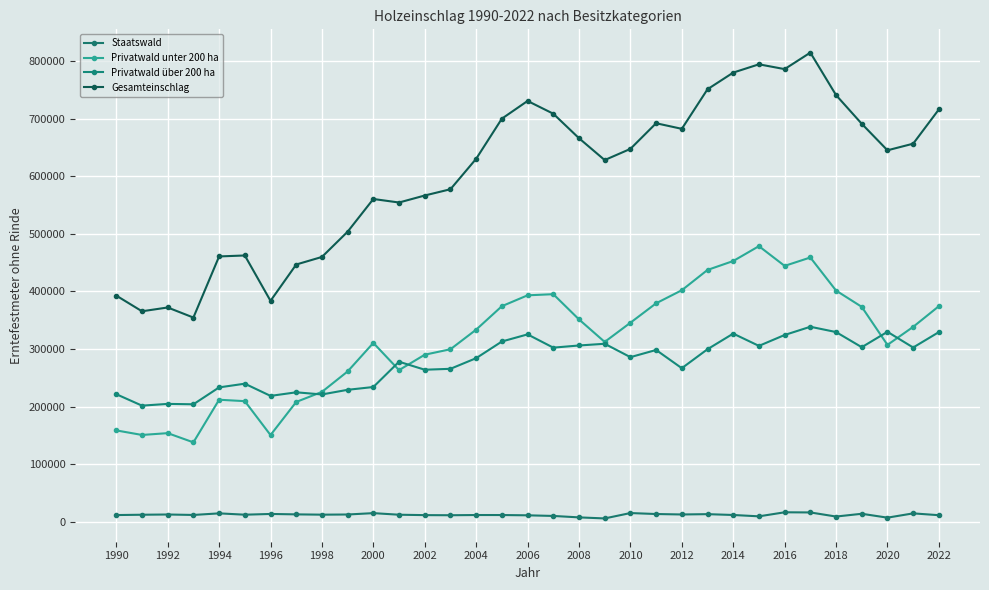

In Gesamteinschlag, how many points are lower than both neighbors (excluding endpoints)?

8